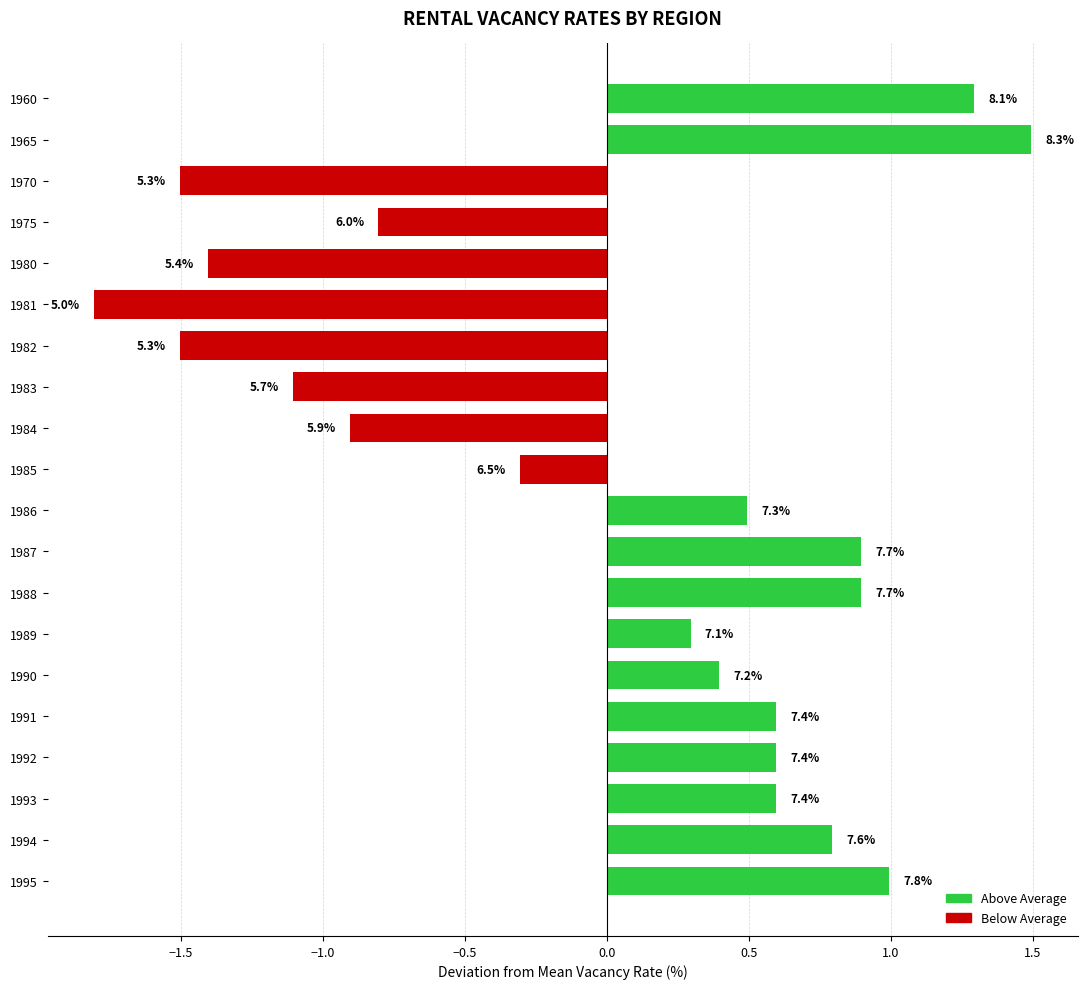

Does the chart contain any negative values?

Yes